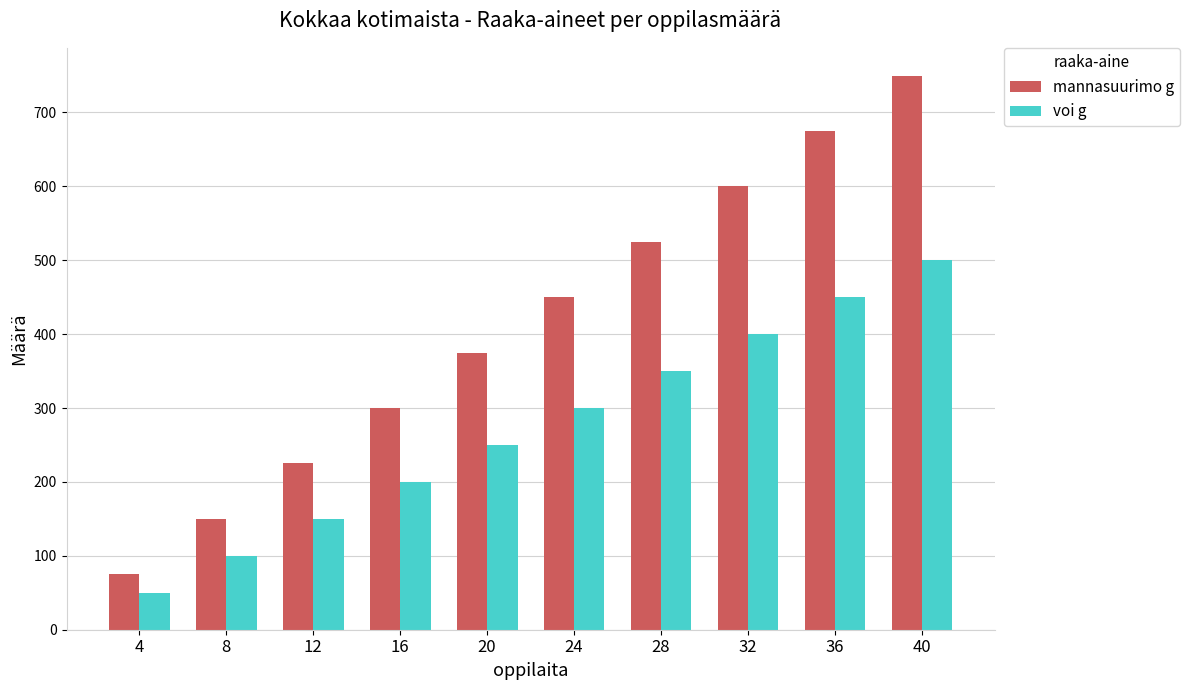

What are all the series names shown in the legend?

mannasuurimo g, voi g